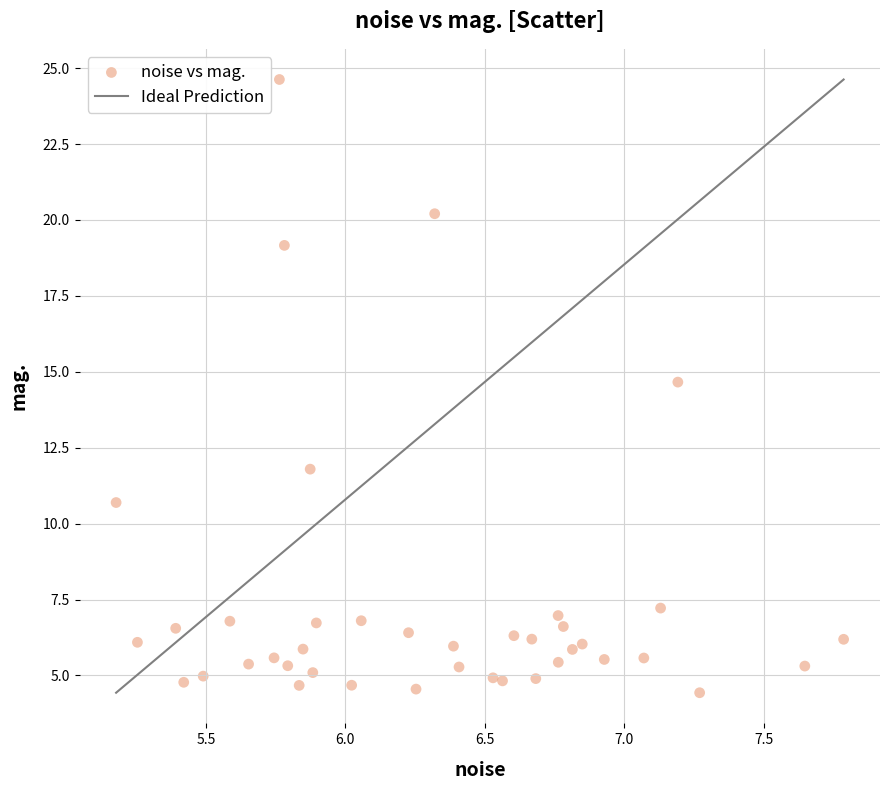

What is the range of X values (max minus min)?

2.6